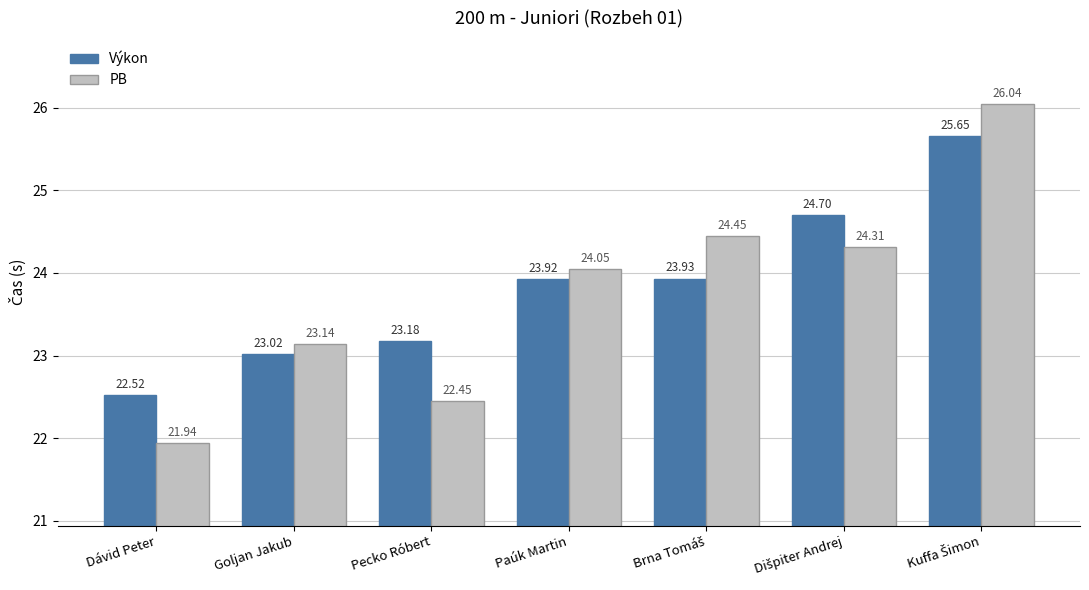

What are all the series names shown in the legend?

Výkon, PB